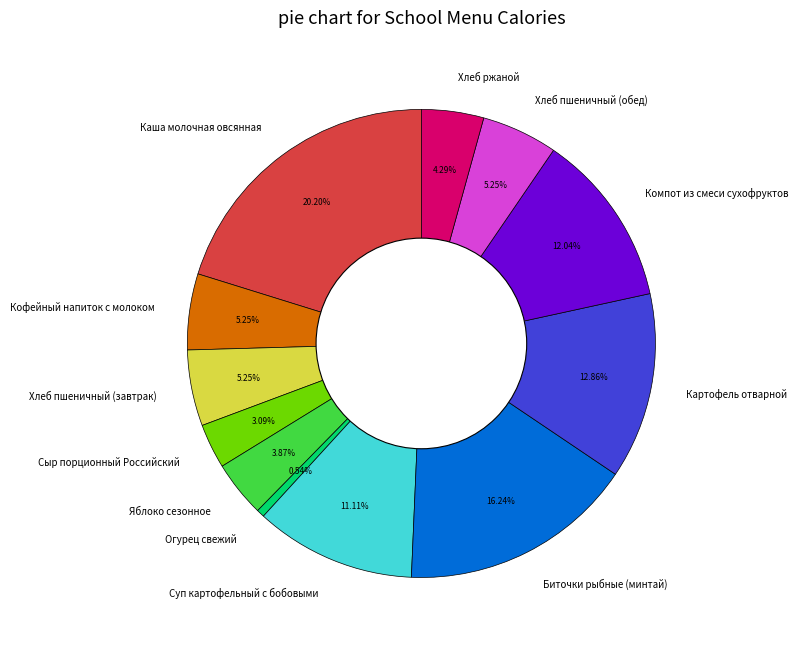

How many slices are in this pie chart?

12